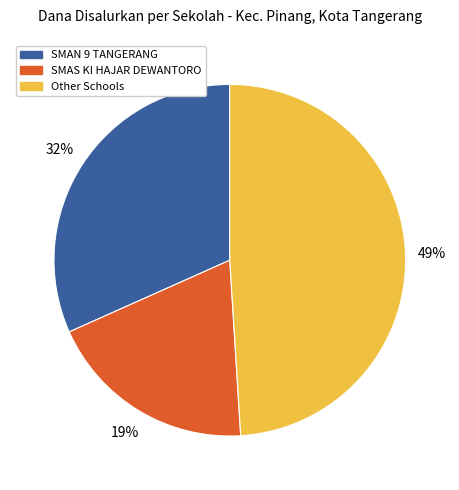

Do Other Schools and SMAN 9 TANGERANG together represent more than half of the pie?

Yes